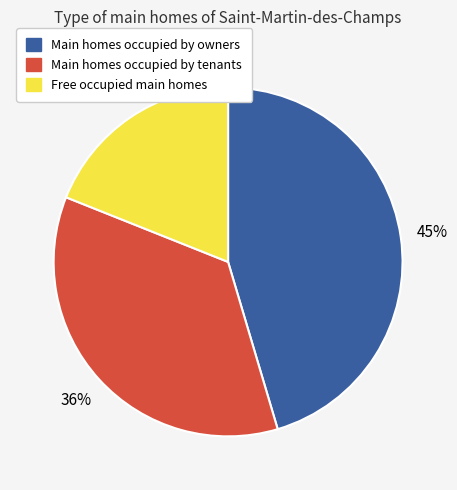

Does any single category account for the majority?

No